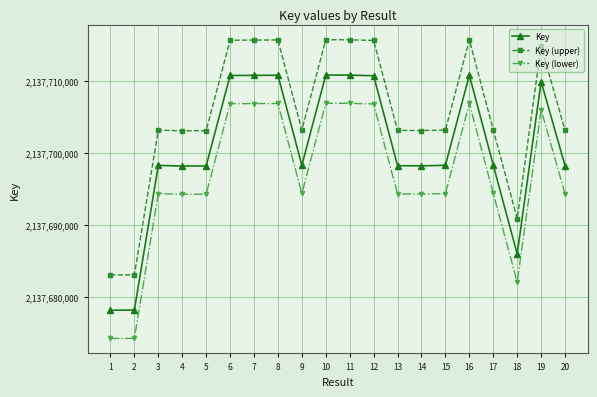

True or false: Key (lower) and Key cross at least once.

False